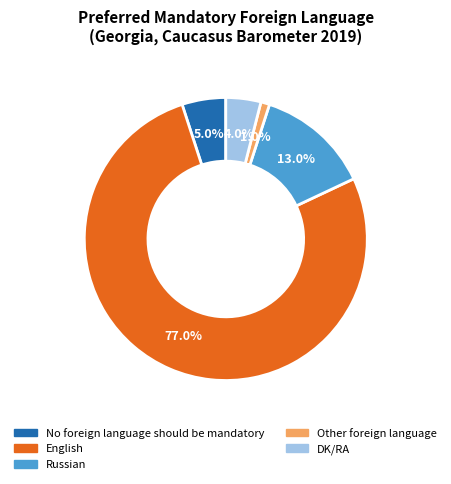

To the nearest percent, what is the difference between the DK/RA and Russian slice percentages?

9%